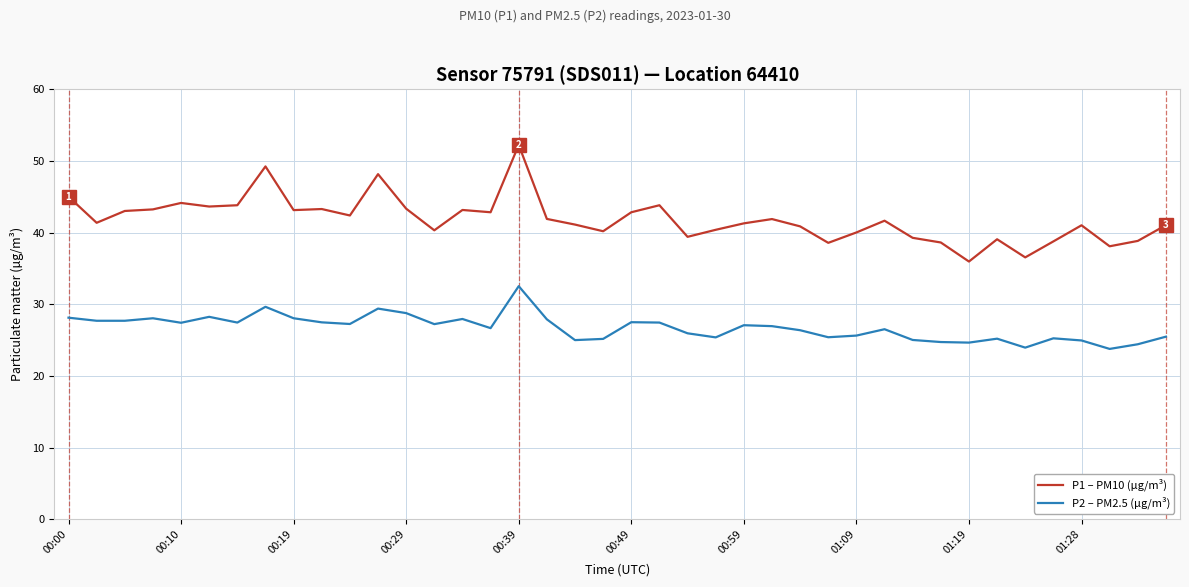

How many lines are shown in the chart?

2